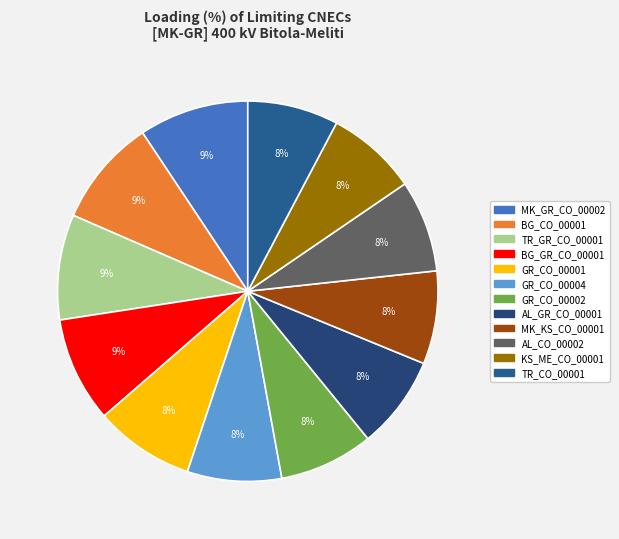

Between KS_ME_CO_00001 and TR_CO_00001, which is larger?

KS_ME_CO_00001